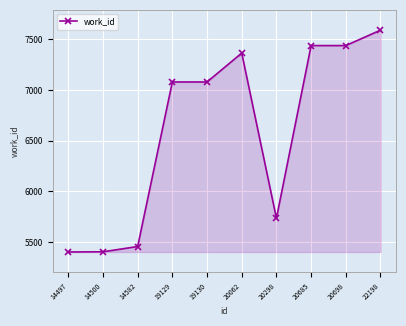

The value at 20298 is 5736. True or false?

True